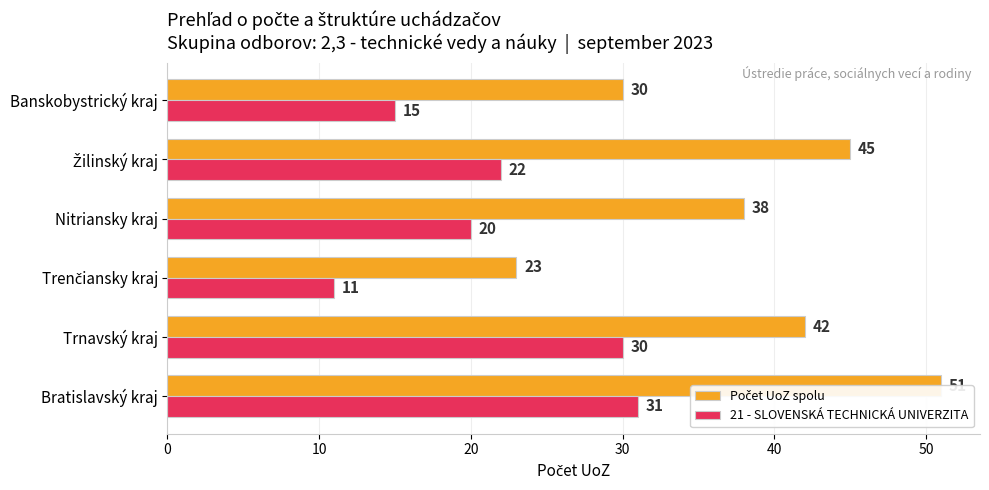

What is the smallest value displayed?

11